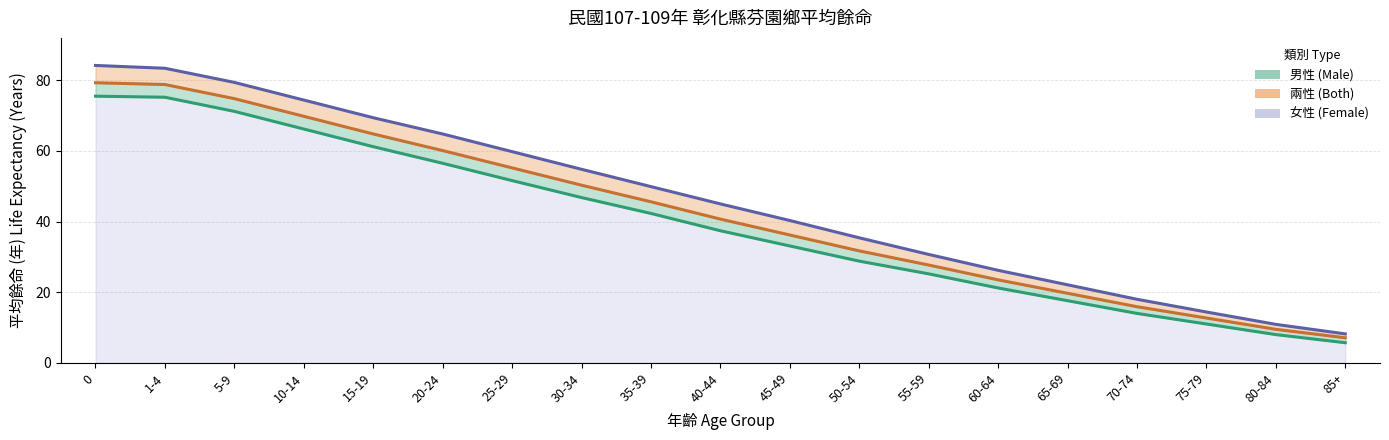

At which category does the chart reach its minimum across all series?

85+